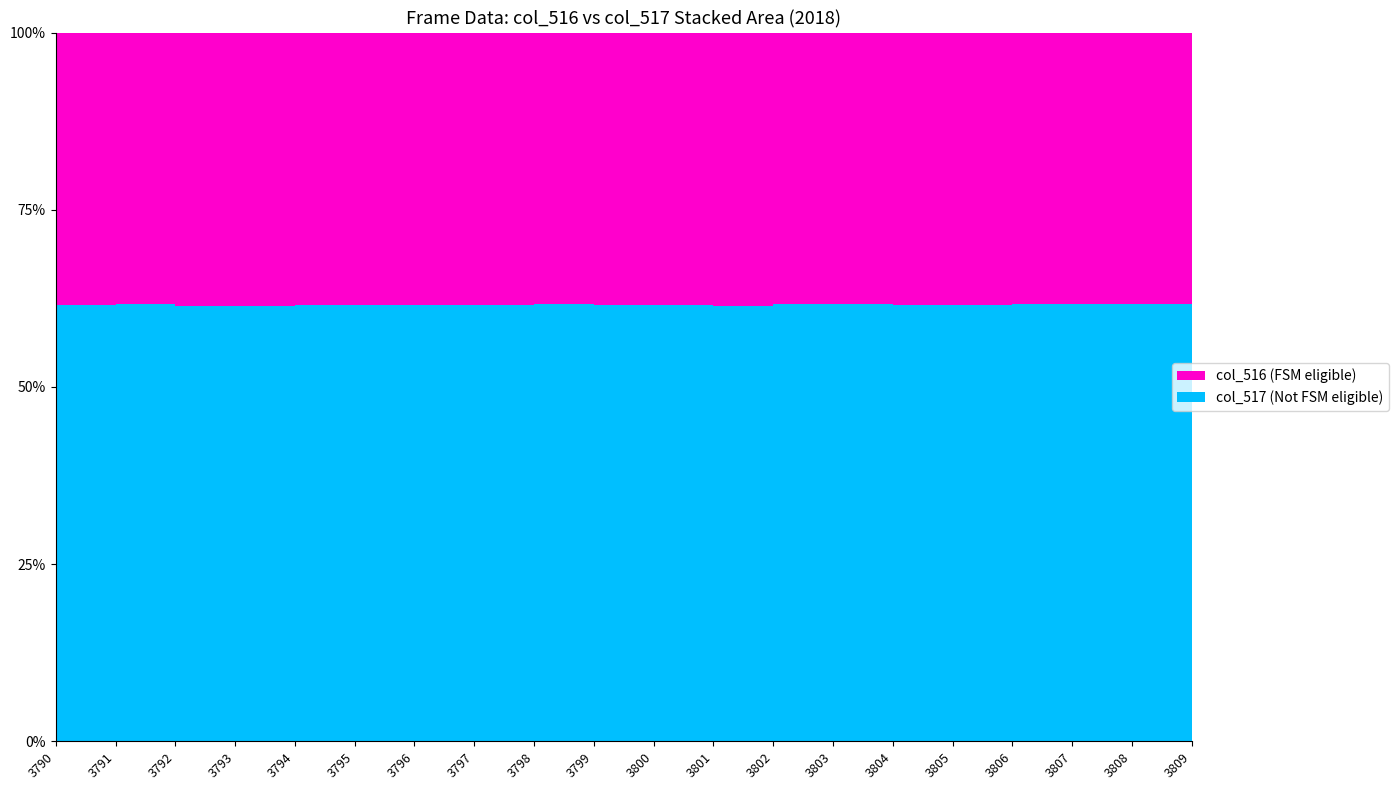

Reading left to right, what are all the values shown in this chart?

col_516: 3790=24820	3791=24716	3792=24883	3793=24865	3794=24753	3795=24732	3796=24760	3797=24781	3798=24722	3799=24752	3800=24757	3801=24827	3802=24673	3803=24700	3804=24714	3805=24702	3806=24643	3807=24655	3808=24677	3809=24691
col_517: 3790=39639	3791=39726	3792=39587	3793=39581	3794=39634	3795=39694	3796=39655	3797=39697	3798=39729	3799=39674	3800=39654	3801=39603	3802=39729	3803=39680	3804=39649	3805=39621	3806=39719	3807=39723	3808=39703	3809=39707